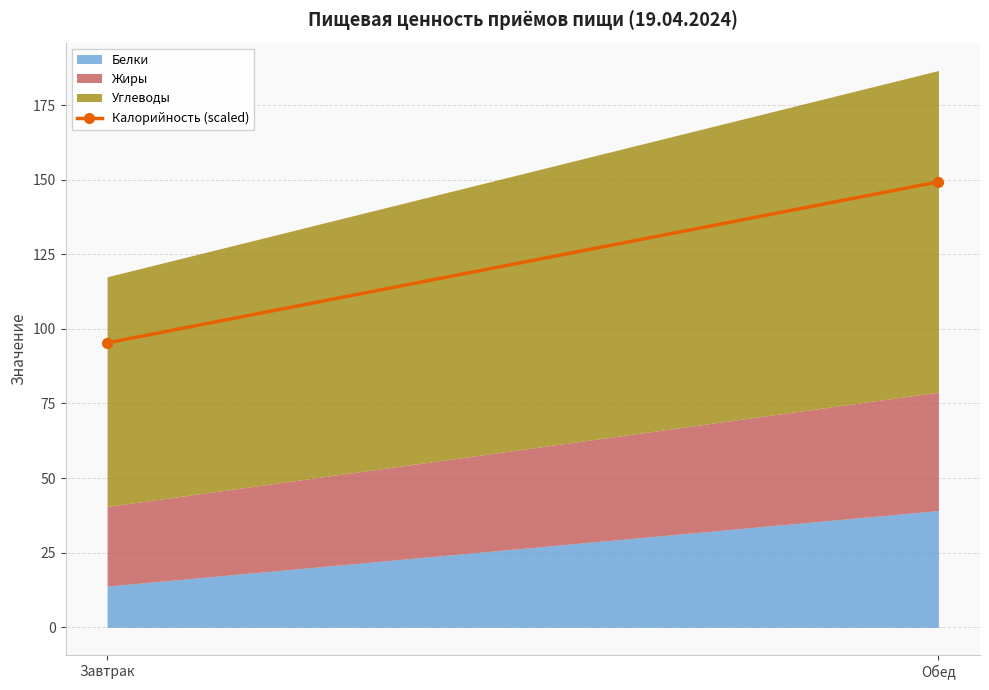

The value of Белки at Обед is 61.5. True or false?

False